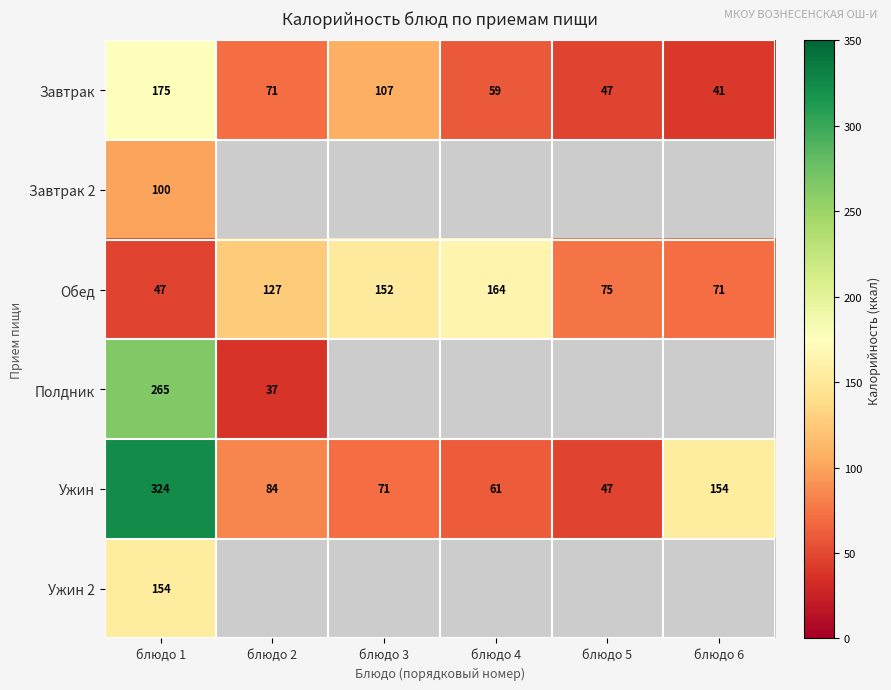

The value of Ужин at блюдо 6 is 154. True or false?

True